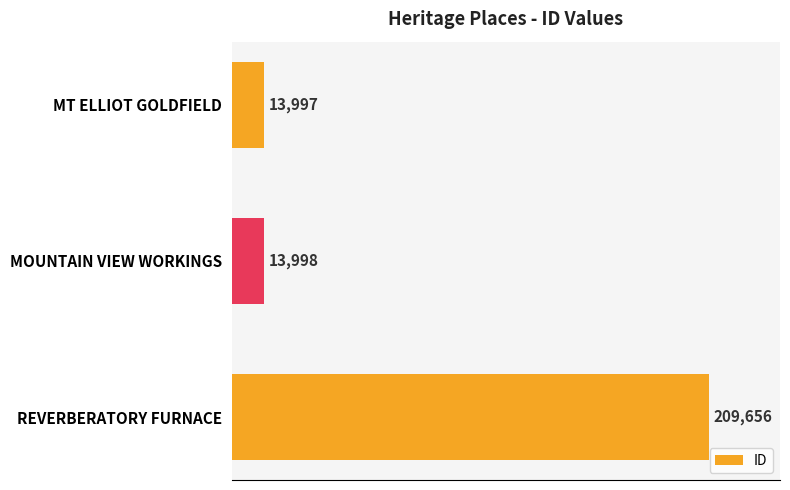

Where is the data nearest to the value 111826?

MOUNTAIN VIEW WORKINGS